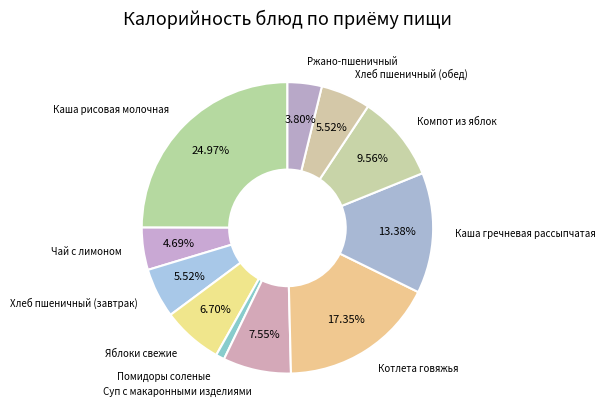

How many slices are in this pie chart?

11